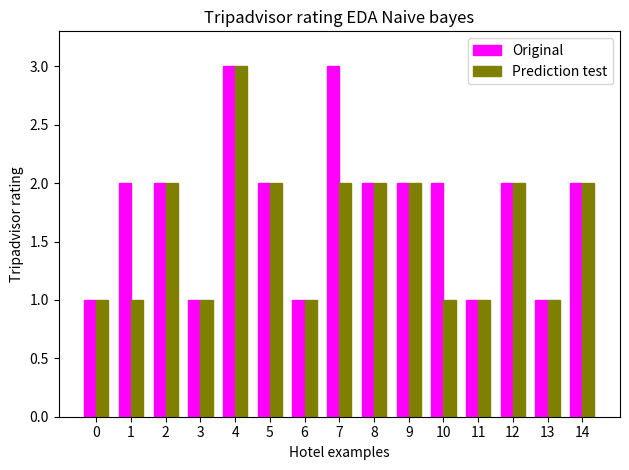

What is the highest value of the Prediction test series?

3